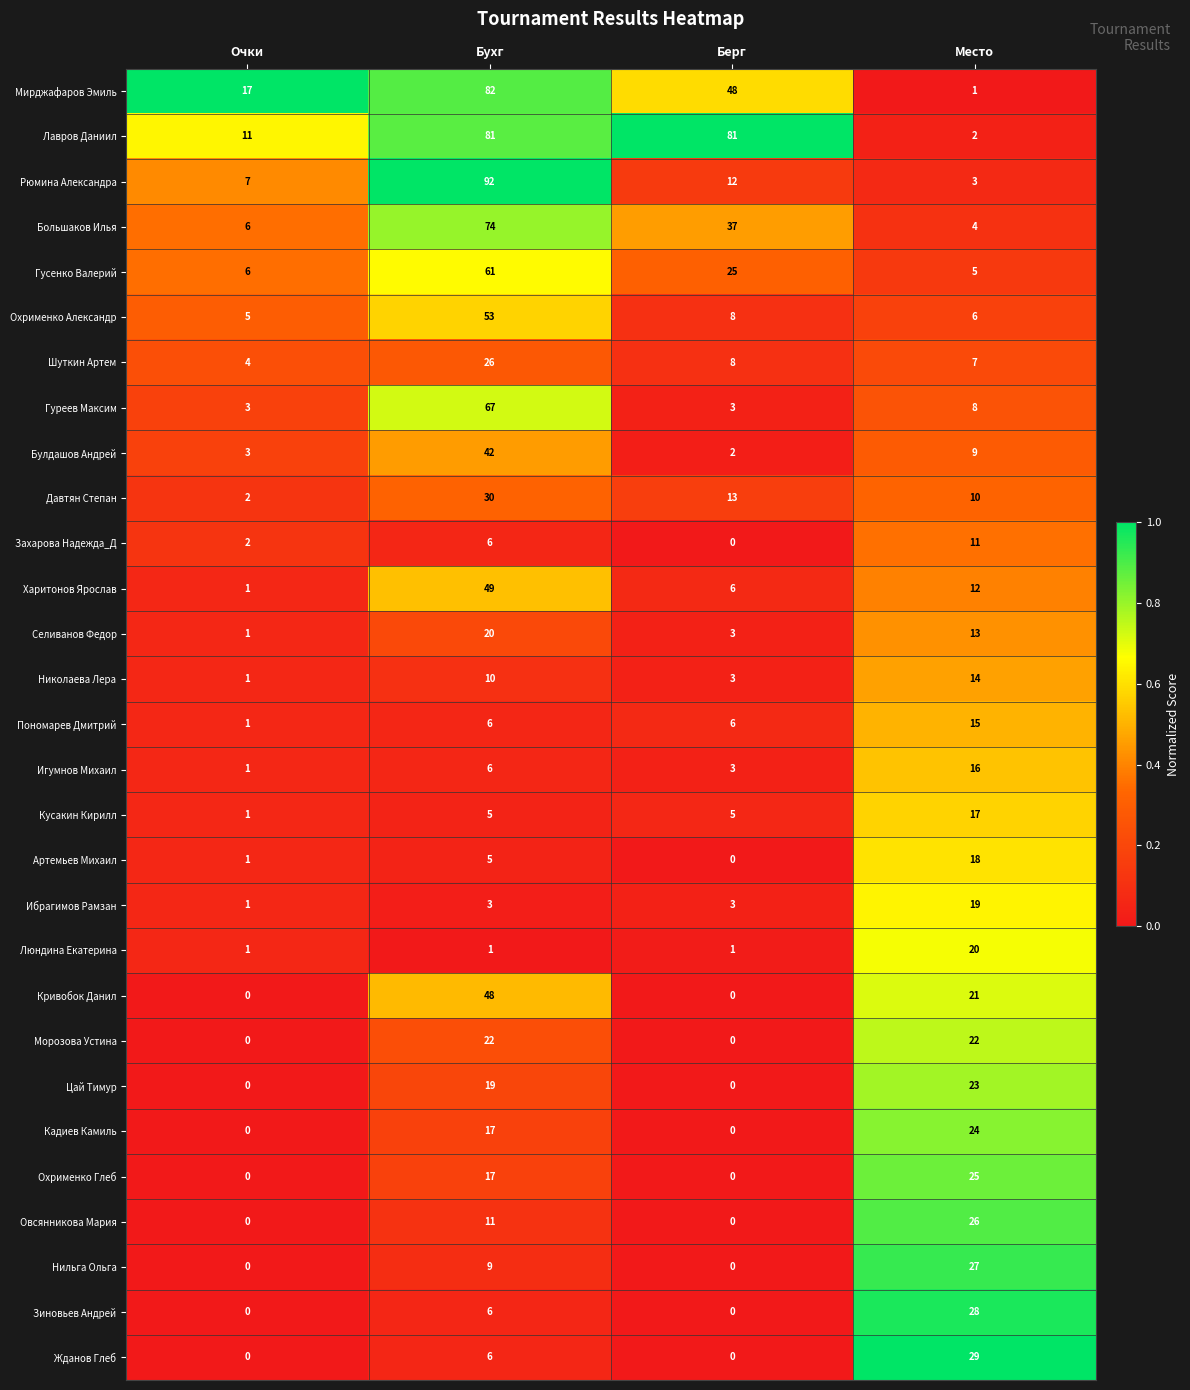

The value of Харитонов Ярослав at Очки is 1. True or false?

True